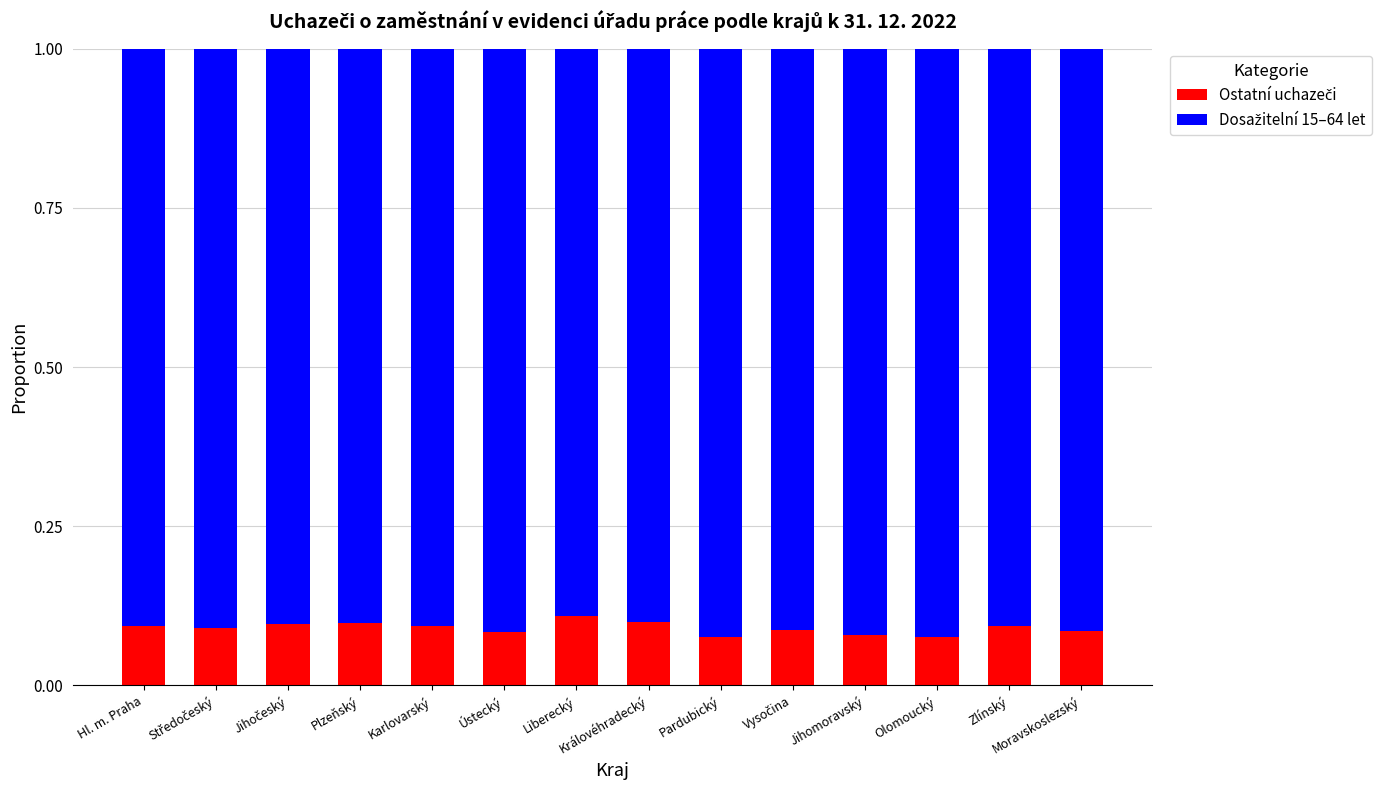

What is the total value across all series at Jihomoravský?

1.0